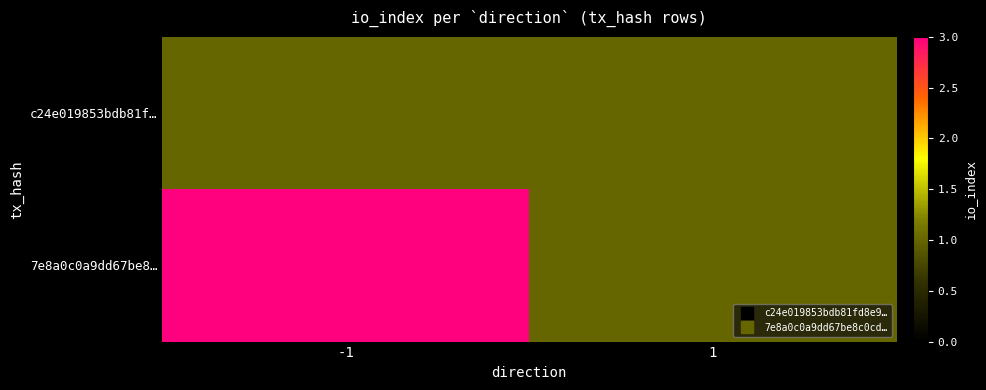

Which series has the largest range (max minus min)?

7e8a0c0a9dd67be8…